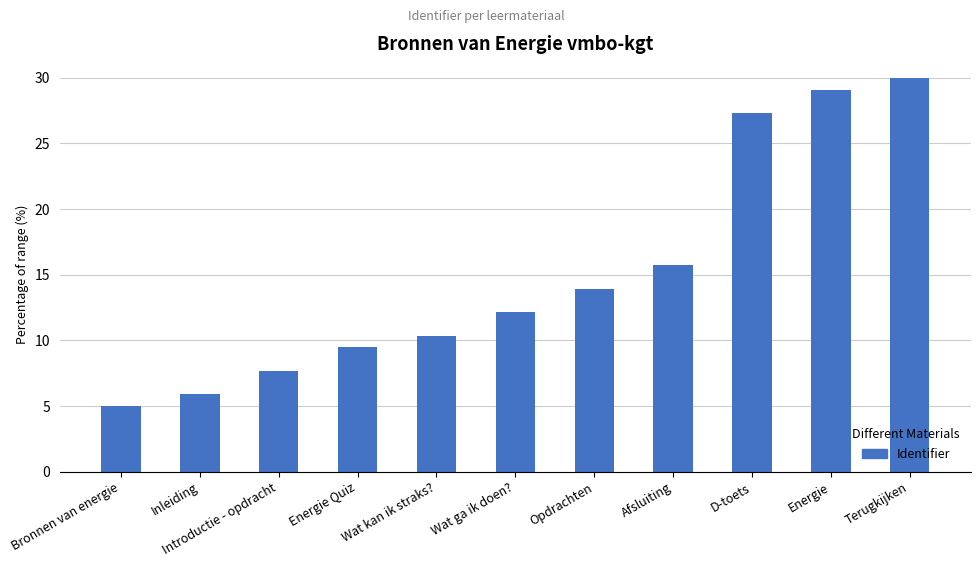

Reading left to right, what are all the values shown in this chart?

Bronnen van energie=5.0	Inleiding=5.9	Introductie - opdracht=7.7	Energie Quiz=9.5	Wat kan ik straks?=10.4	Wat ga ik doen?=12.1	Opdrachten=13.9	Afsluiting=15.7	D-toets=27.3	Energie=29.1	Terugkijken=30.0